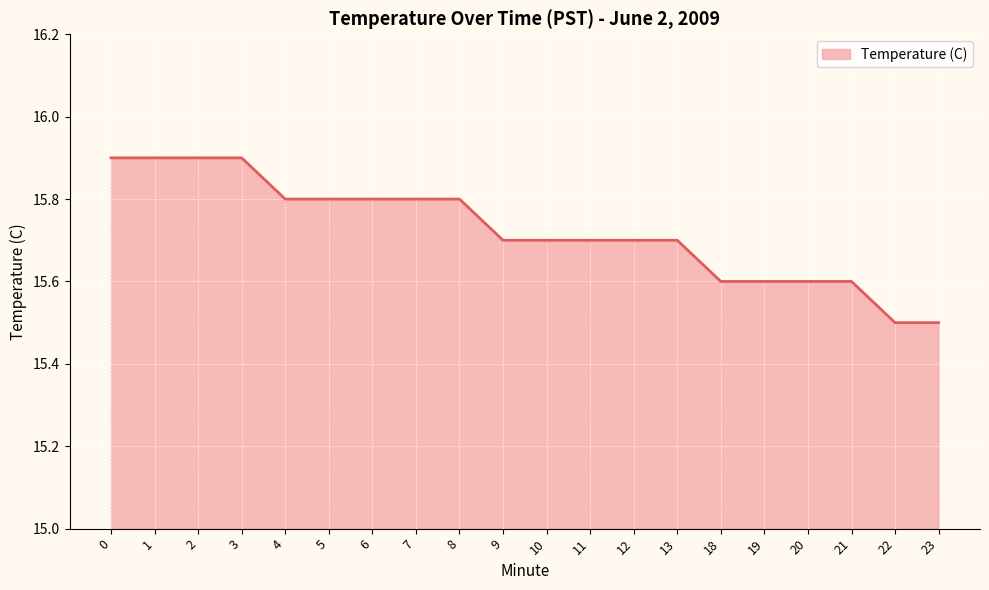

What is the difference between the maximum and minimum values?

0.4